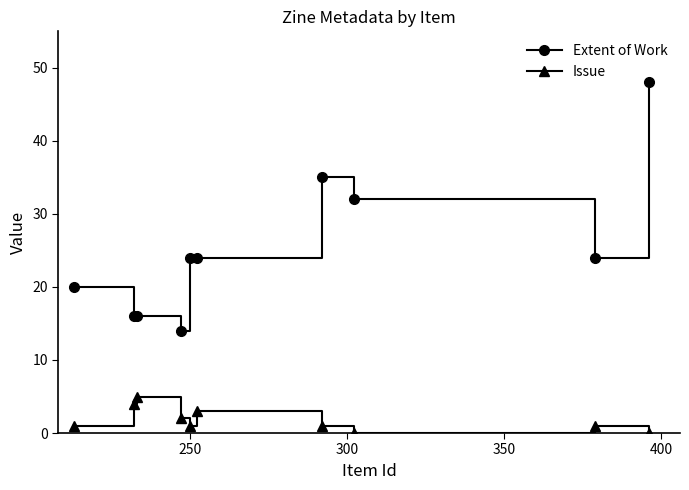

Rank the series by their average value, from lowest to highest.

Issue, Extent of Work